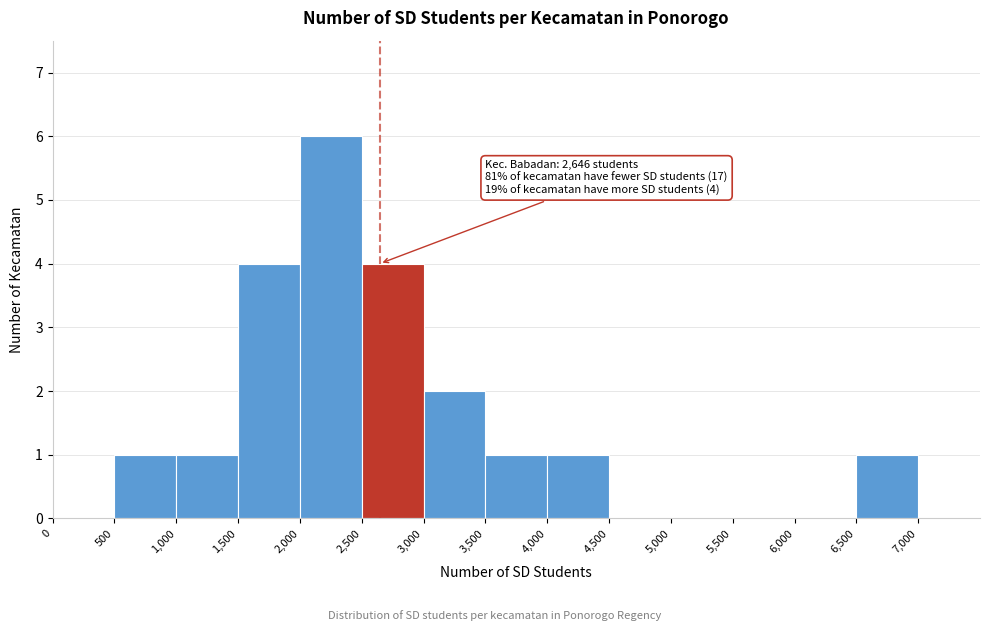

Over which range of the x-axis is the bar tallest?

2,000 to 2,500